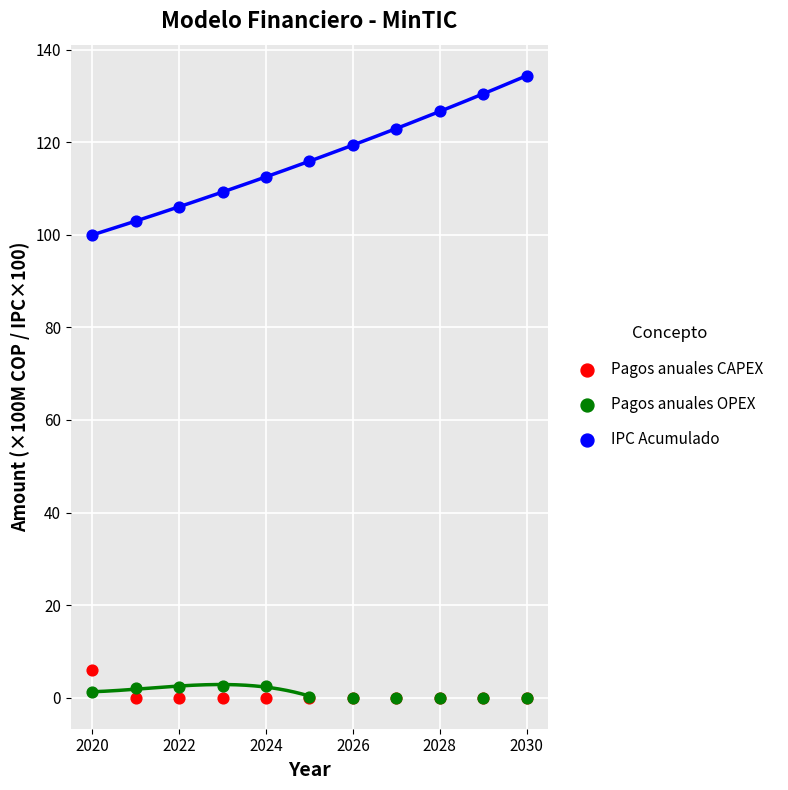

Across all series, what Y value is closest to 67?

100.0